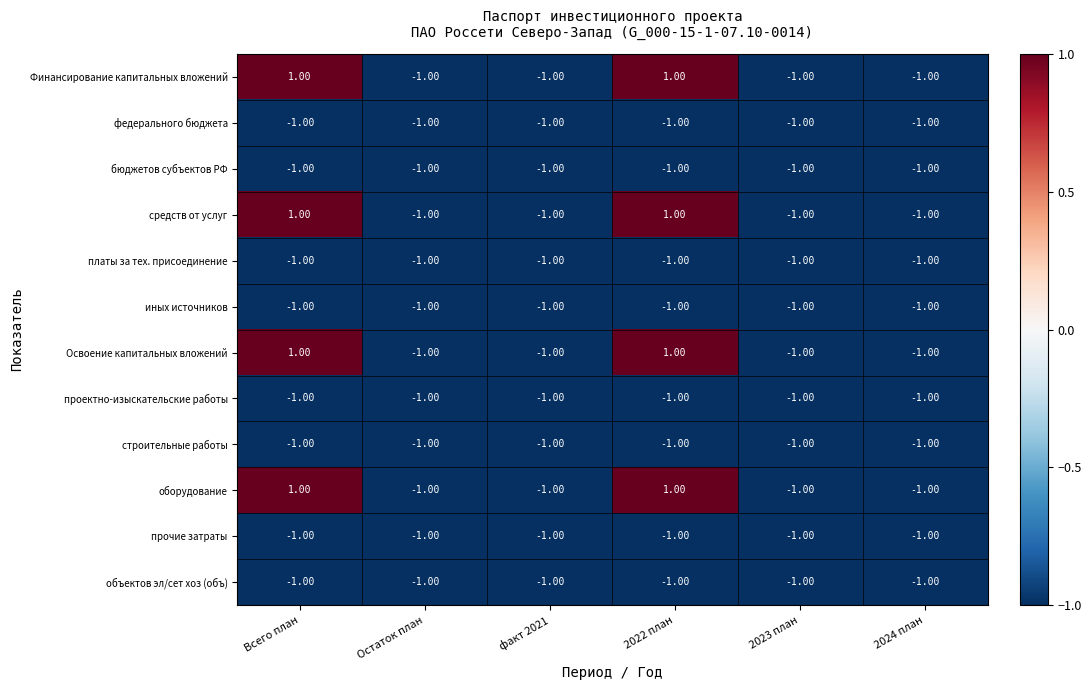

Where is платы за тех. присоединение nearest to the value -1?

Всего план